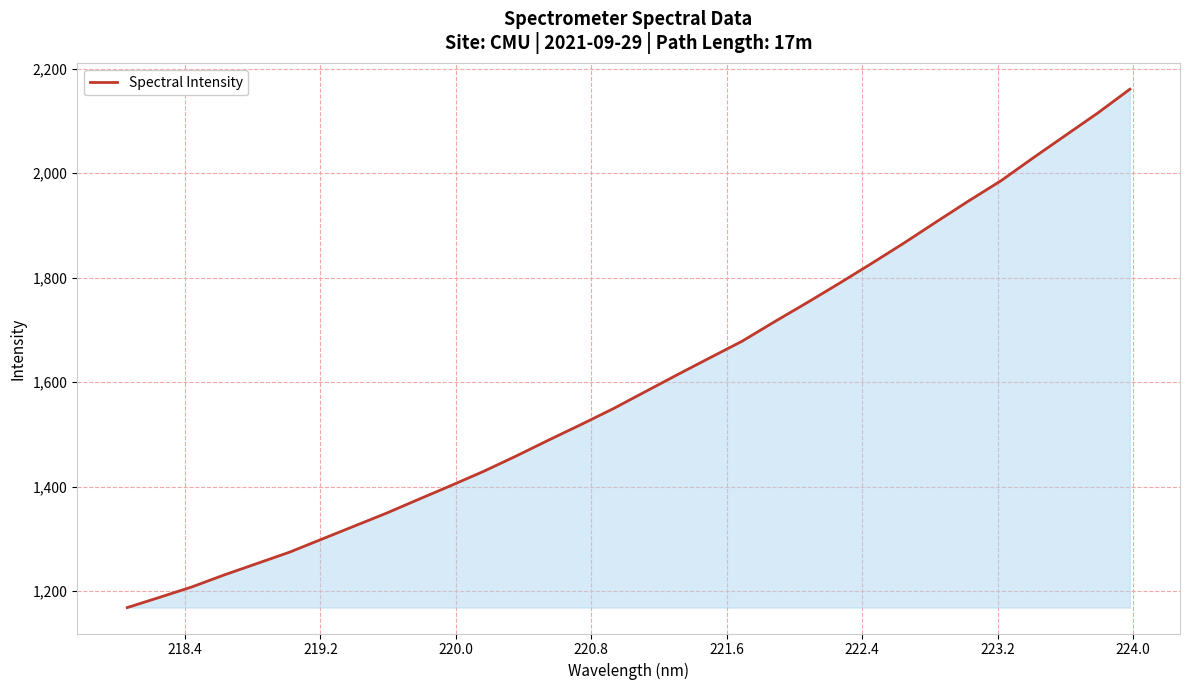

What is the minimum value shown in the chart?

1168.3